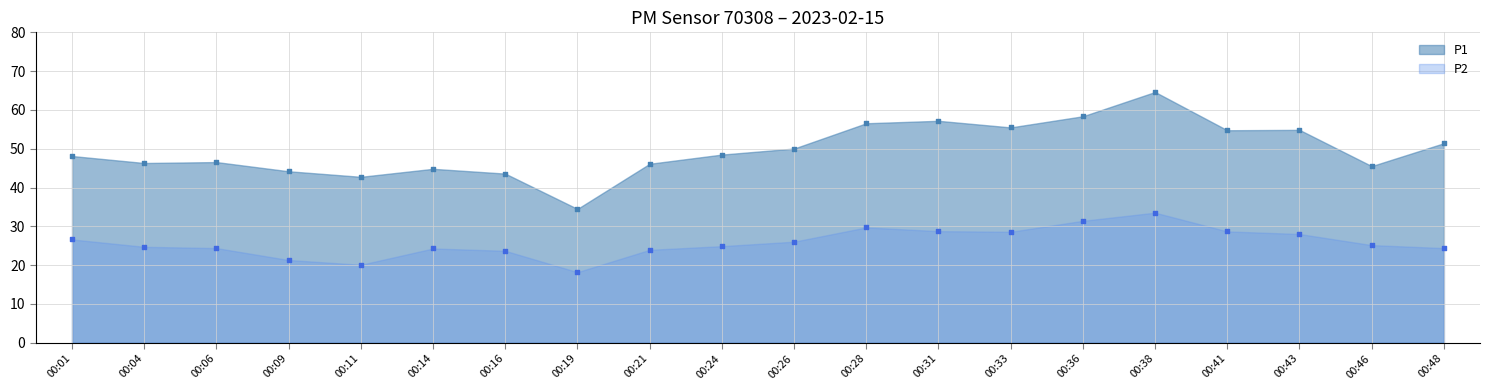

Which series reaches the minimum Y coordinate?

P2